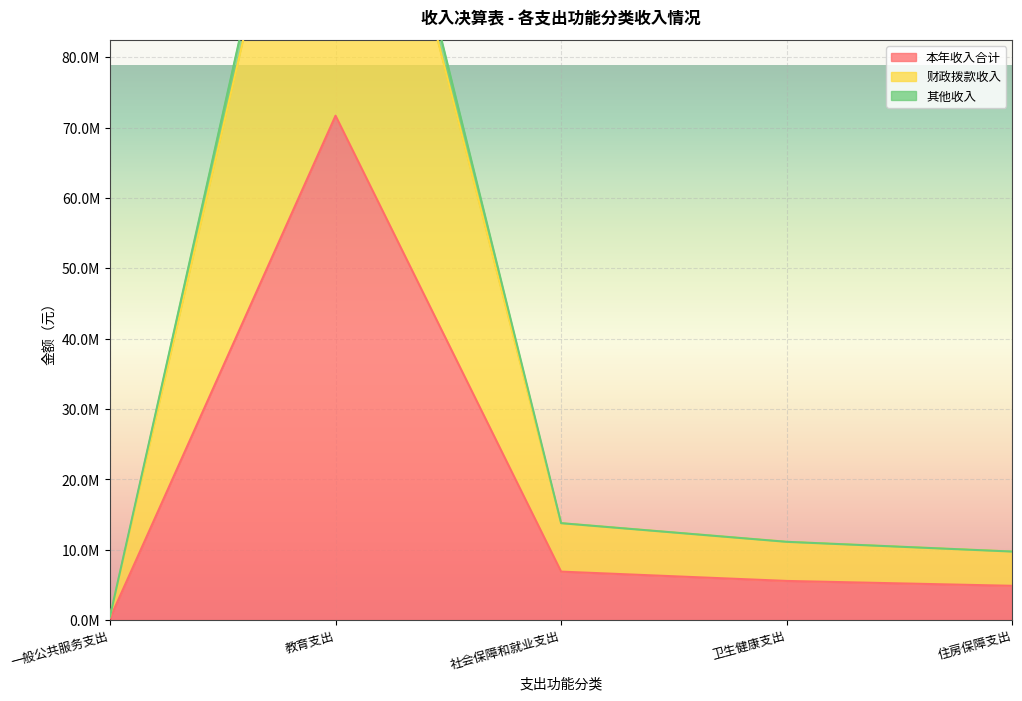

At which category does 本年收入合计 reach its first local peak?

教育支出